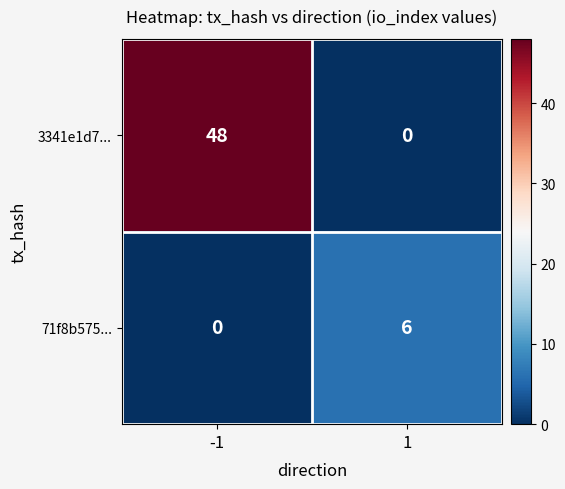

At which category is the sum across all series the highest?

-1